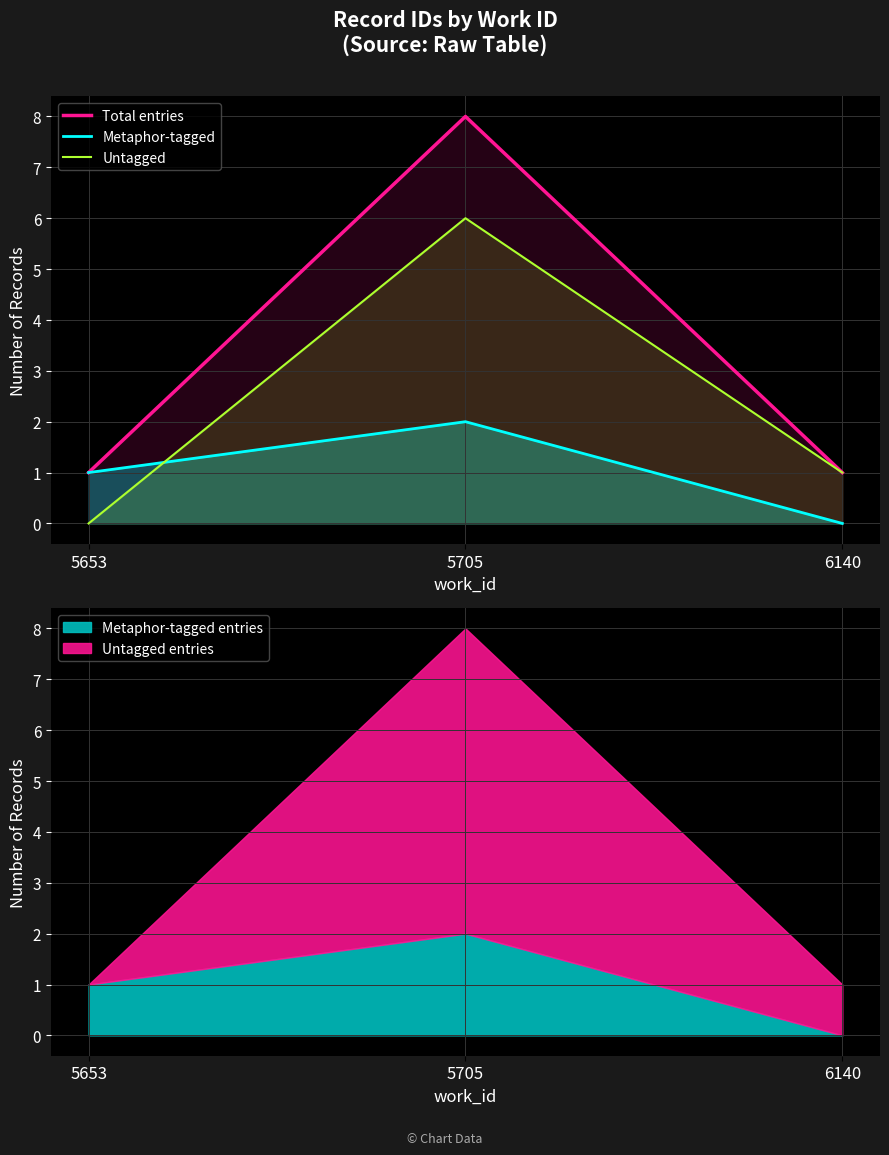

Which has a higher value, 5705 or 5653?

5705